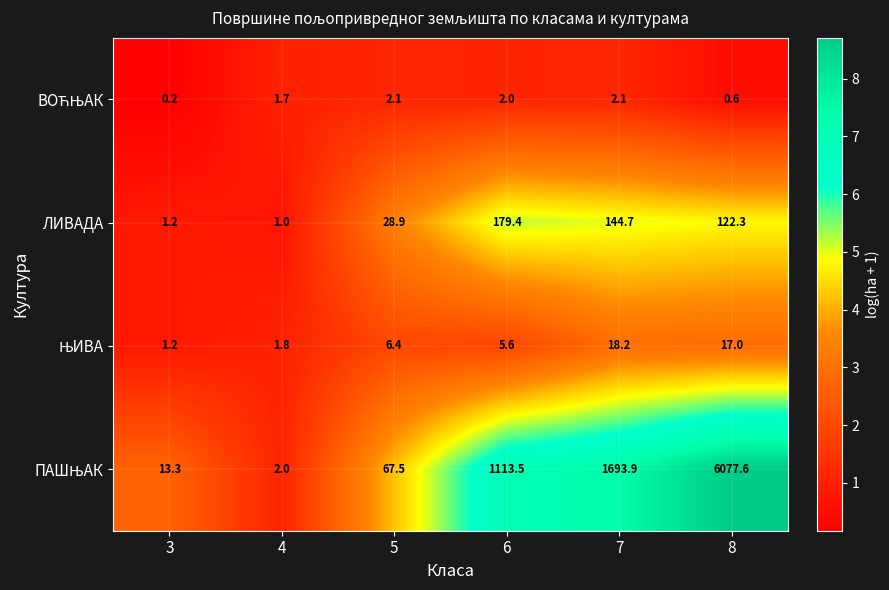

What is the spread (max minus min) of values at 3?

13.1